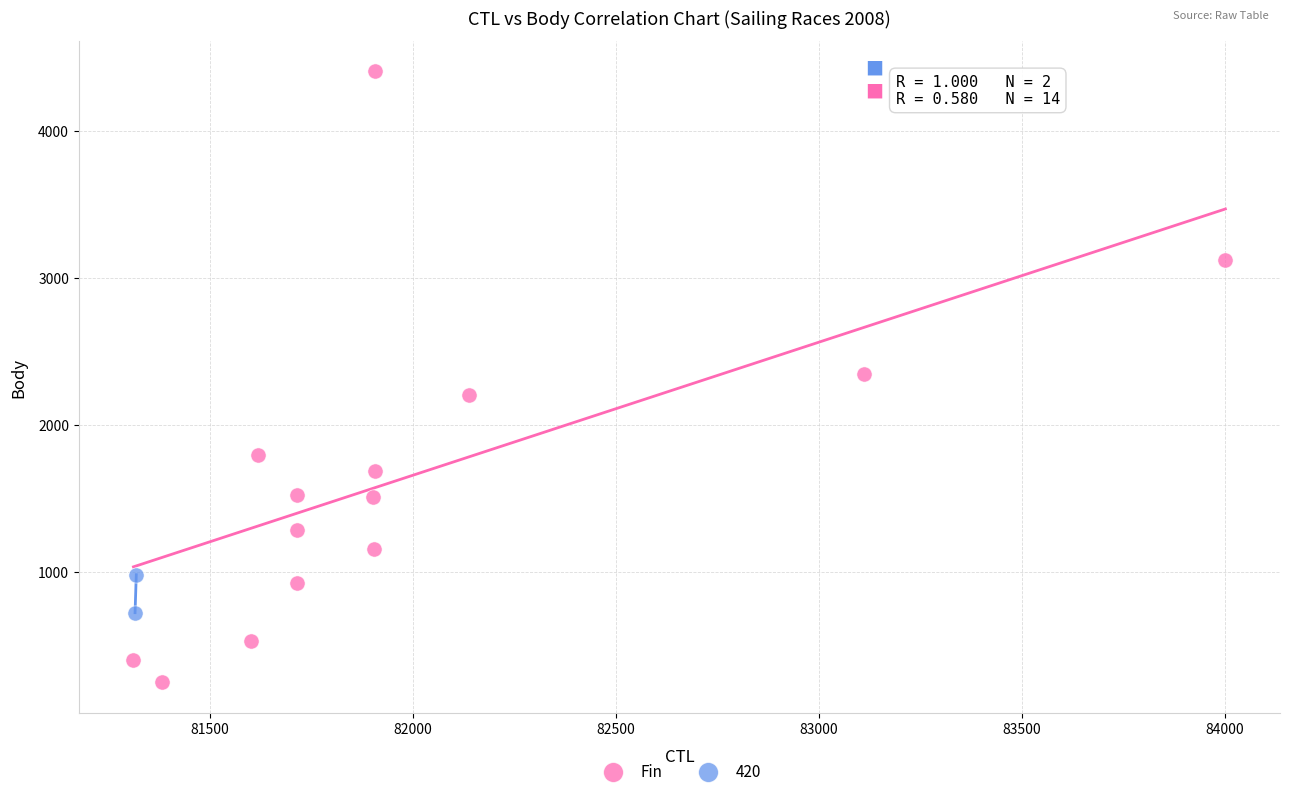

What are all the series names shown in the legend?

Fin, 420